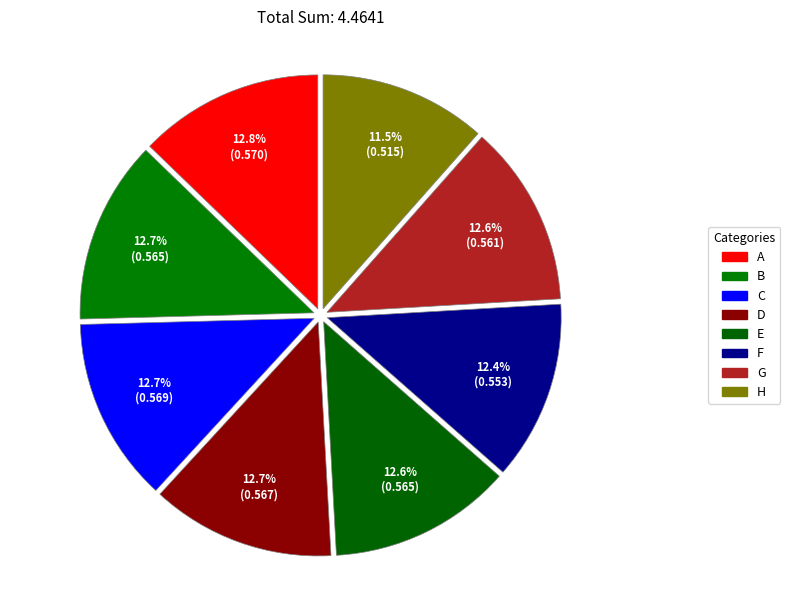

Is there a majority slice in this chart?

No